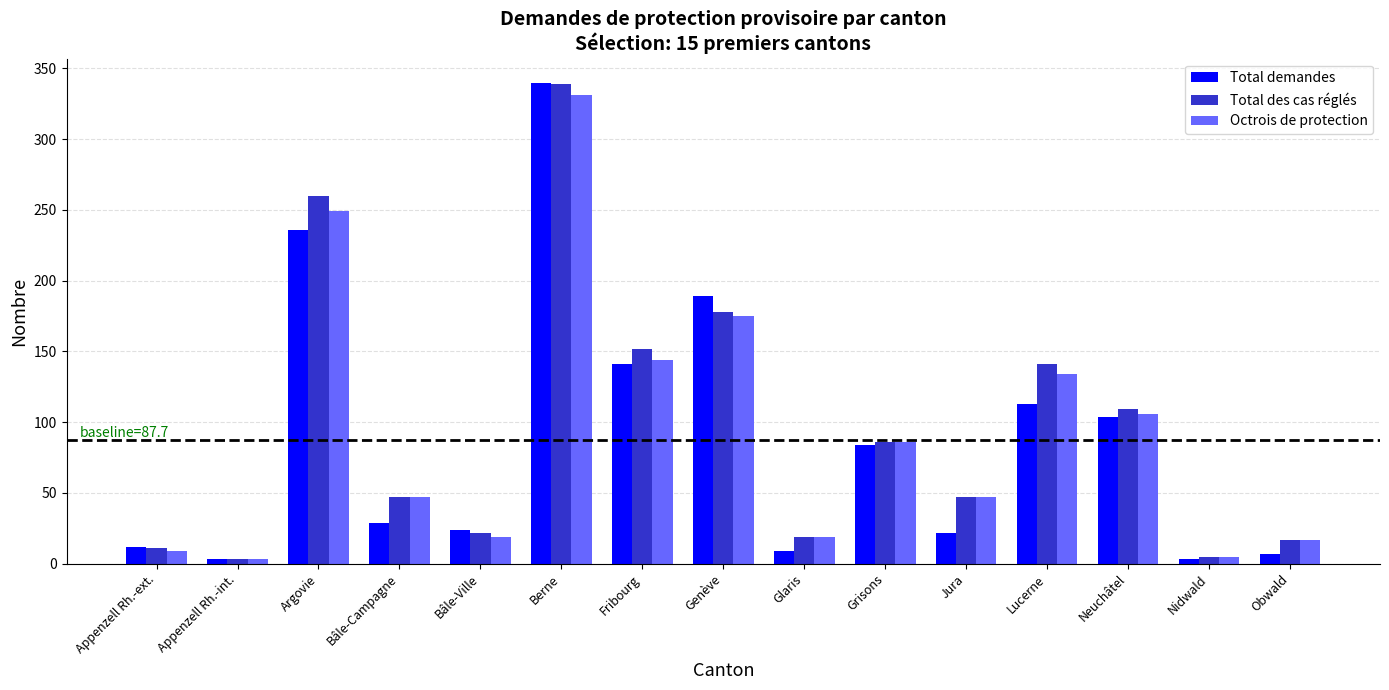

What is the label of the 11th bar from the right?

Bâle-Ville